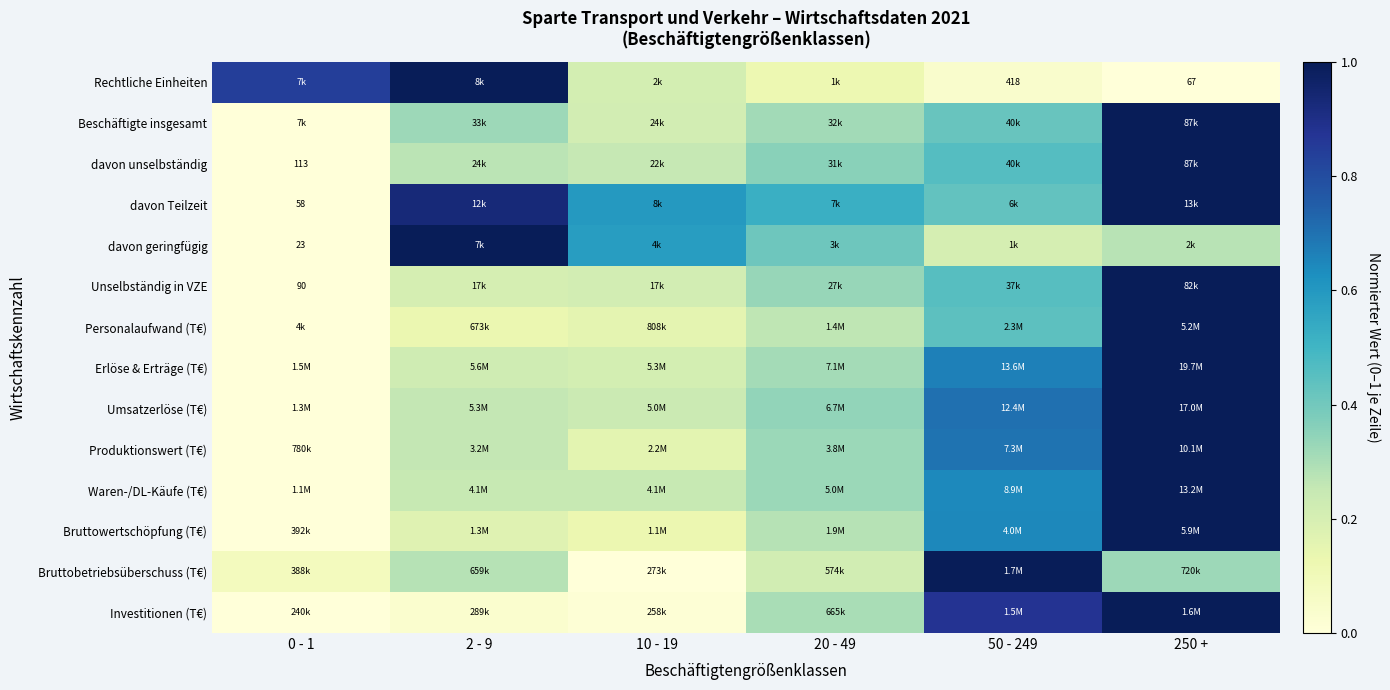

What is the sum of the Waren-/DL-Käufe (T€) values at 10 - 19 and 2 - 9?

0.5